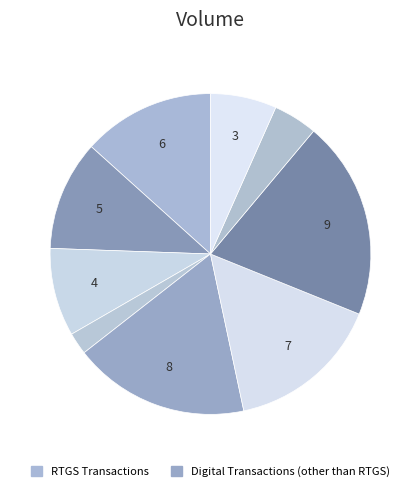

How many segments does this pie chart have?

9